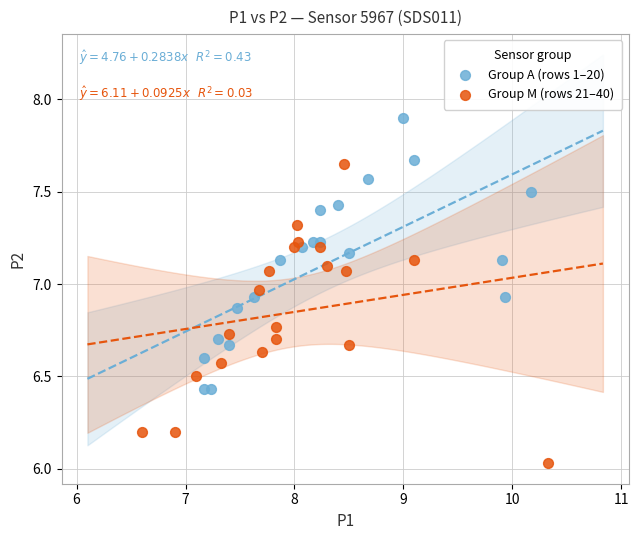

What are all the series names shown in the legend?

Group A (rows 1–20), Group M (rows 21–40)